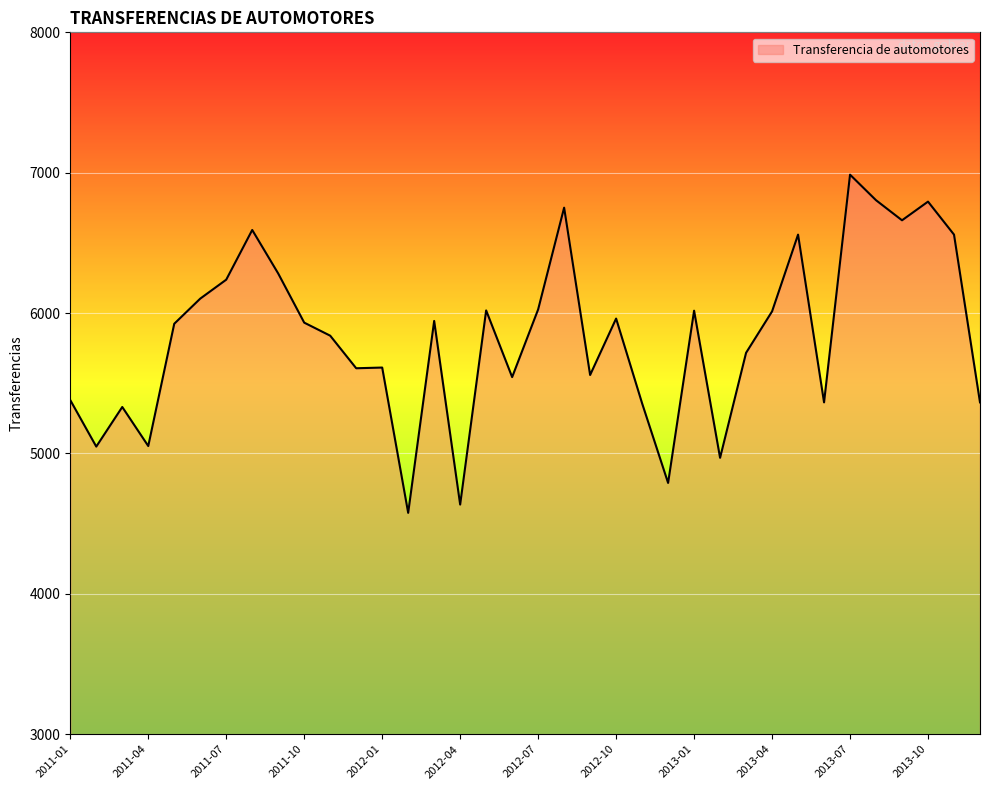

What is the smallest value displayed?

4577